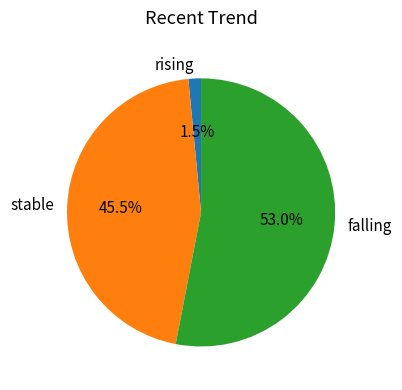

How many slices are in this pie chart?

3